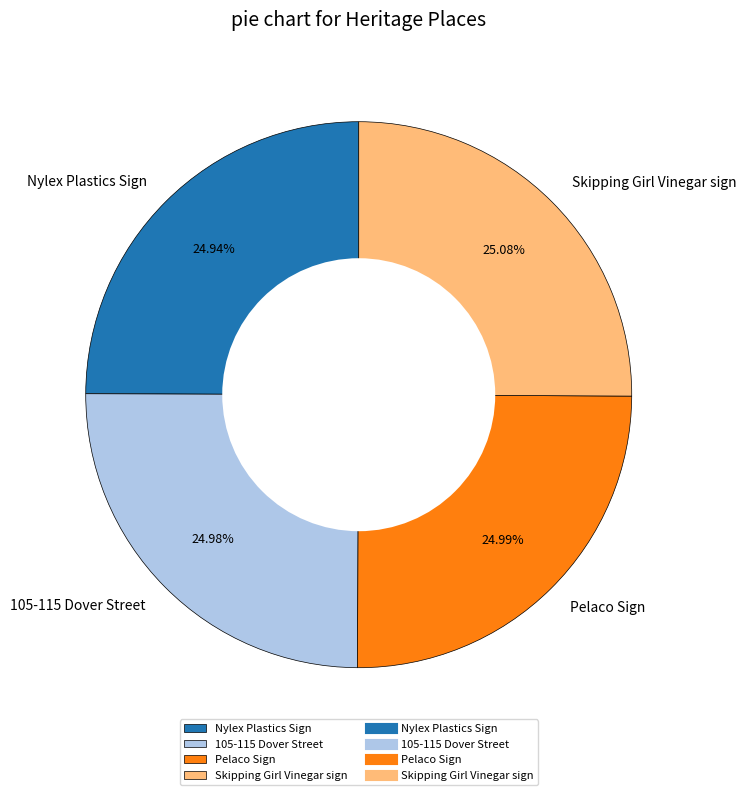

To the nearest percent, what percentage of the pie is Nylex Plastics Sign?

25%